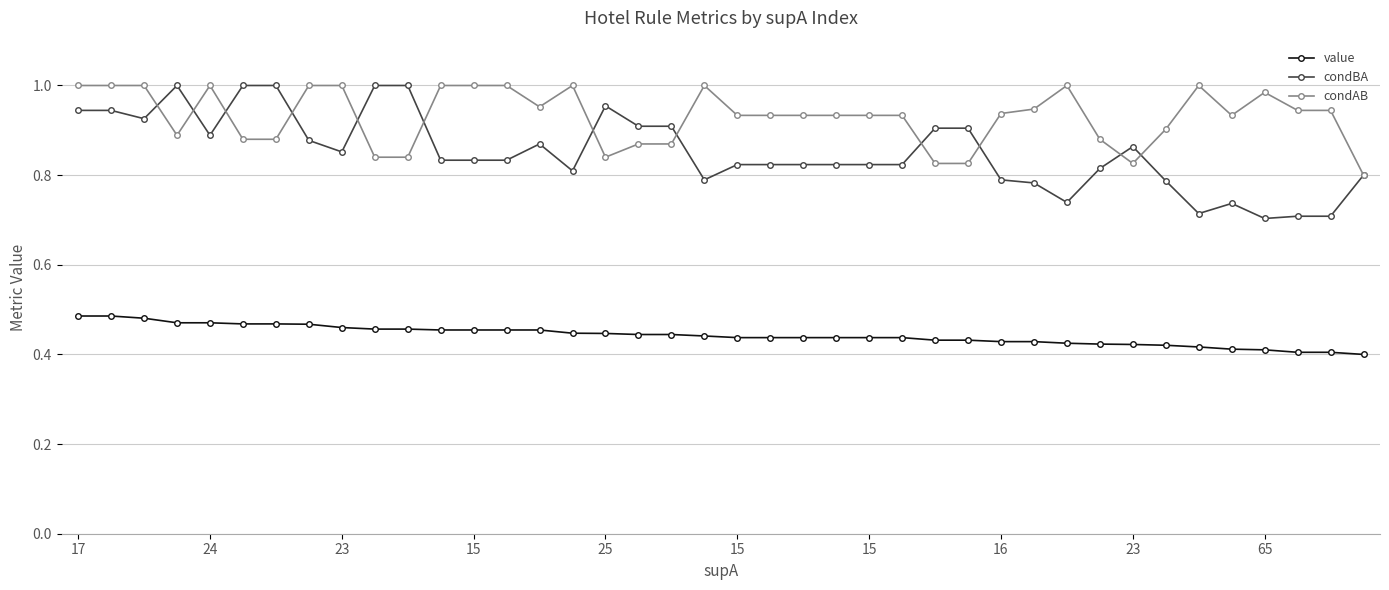

True or false: condAB has more than 0 interior local peaks.

True